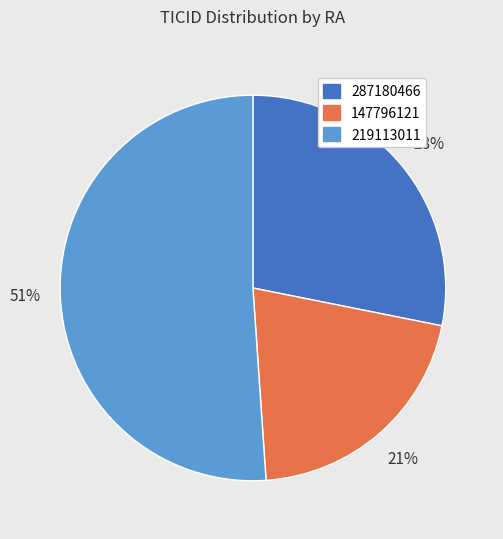

The 147796121 slice represents 21% of the pie. True or false?

True